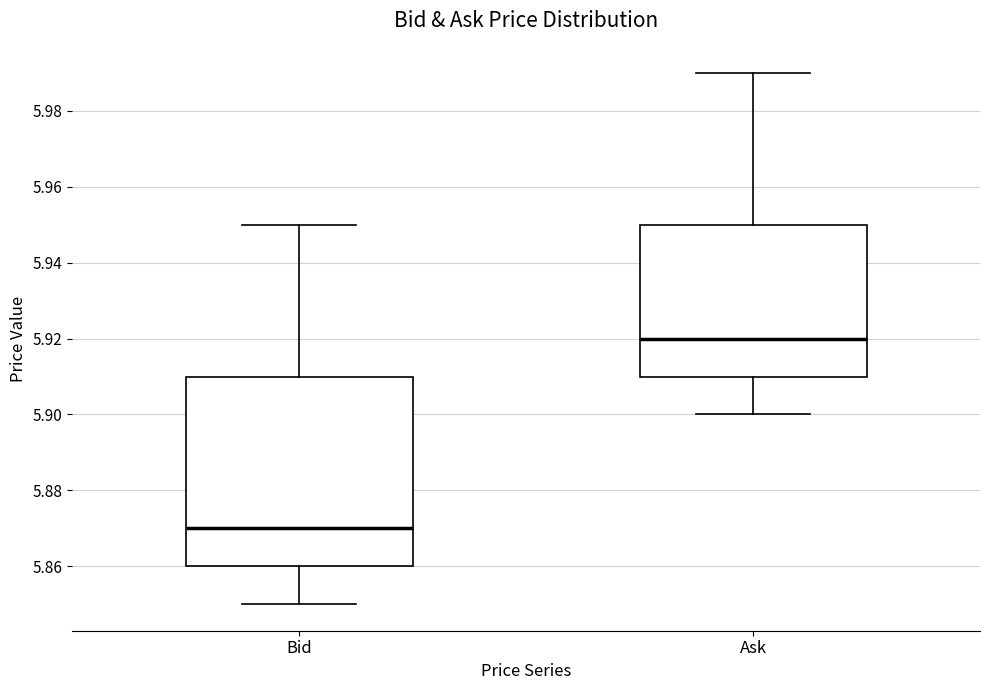

Which box has the highest median line?

Ask